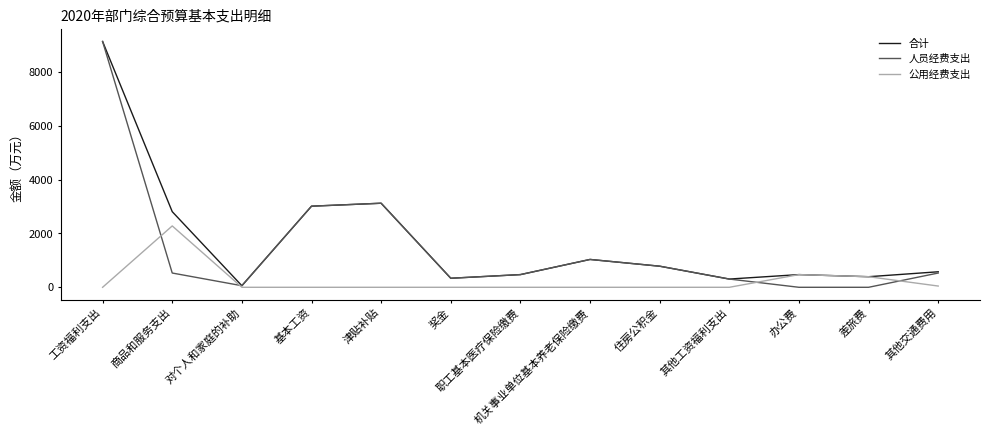

Read the 合计 value at 机关事业单位基本养老保险缴费.

1035.0